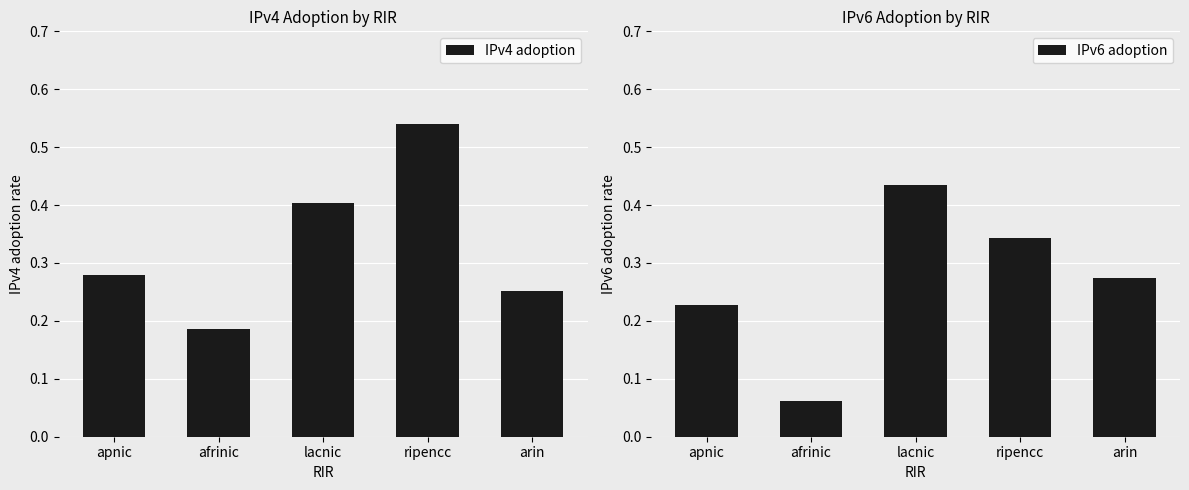

Reading left to right, transcribe all the data shown in this chart.

IPv4 adoption: 0.3	0.2	0.4	0.5	0.3
IPv6 adoption: 0.2	0.1	0.4	0.3	0.3